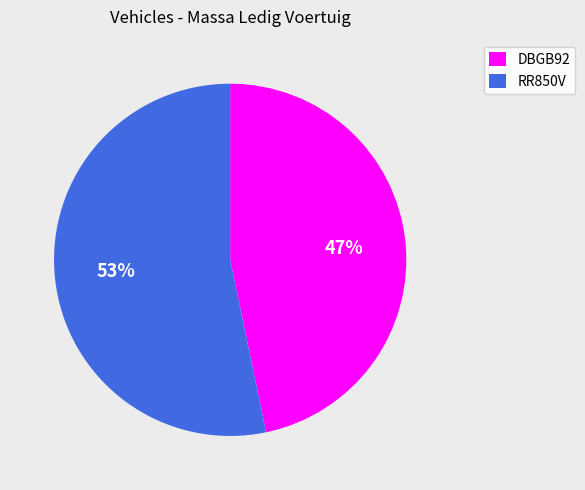

To the nearest percent, what is the combined percentage of RR850V and DBGB92?

100%